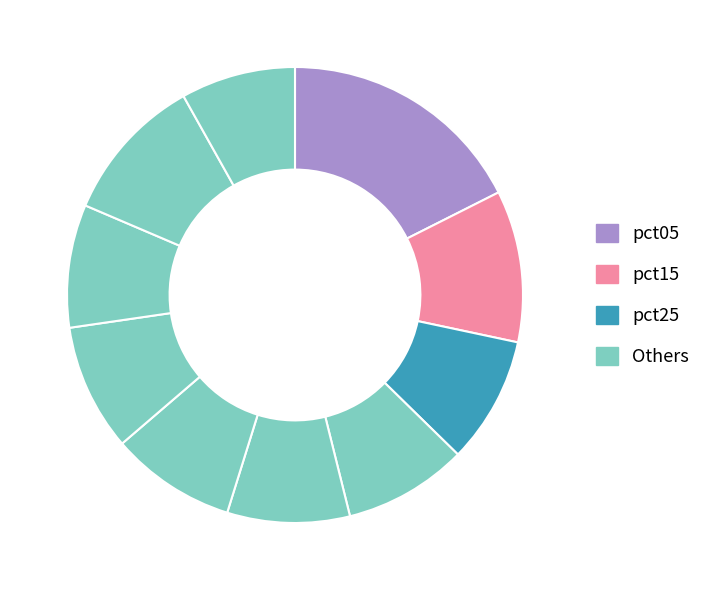

What is the largest slice in the pie chart?

pct05